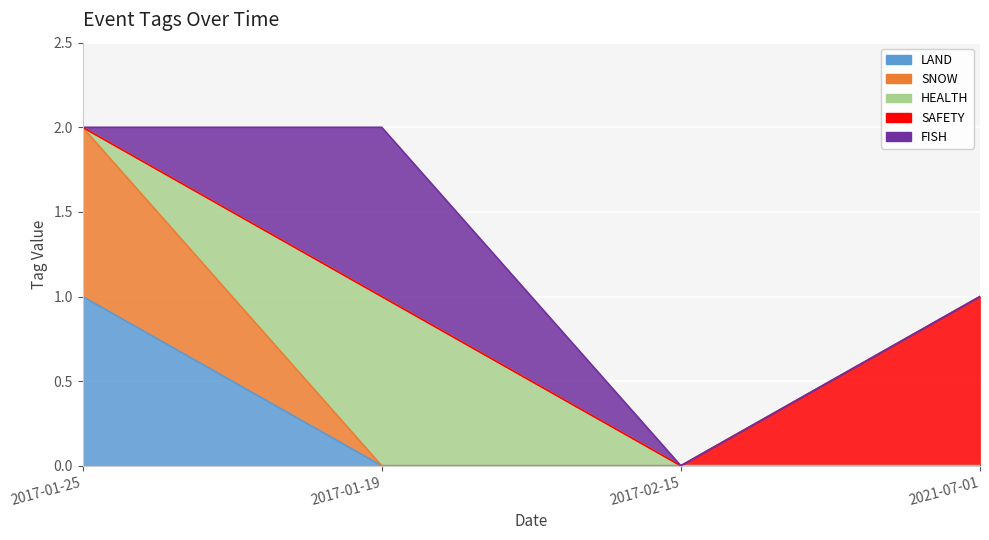

What is the label of the 2nd point from the left?

2017-01-19